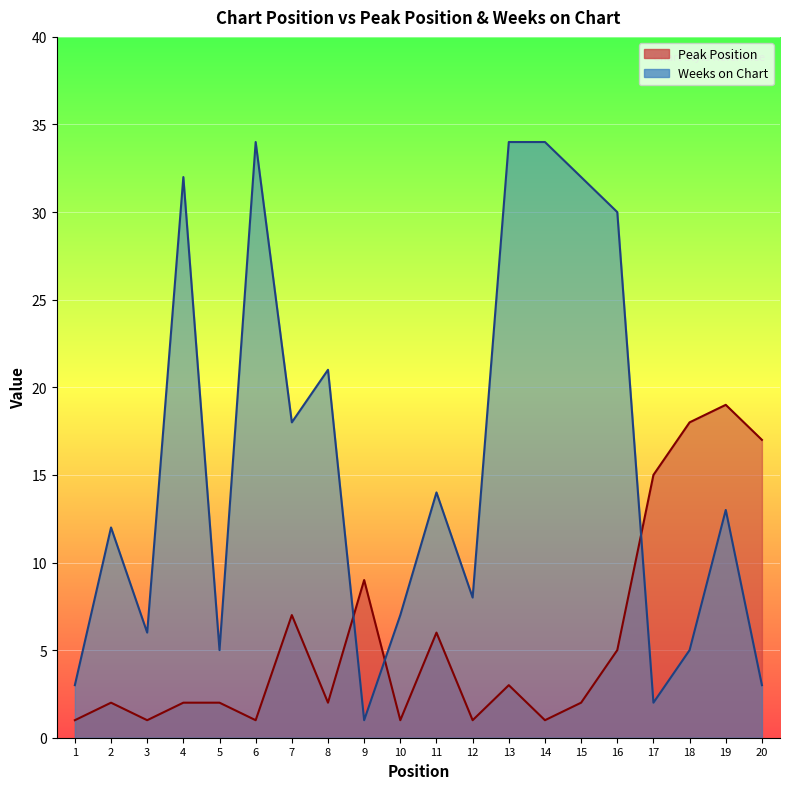

What is the sum of all Peak Position values?

115